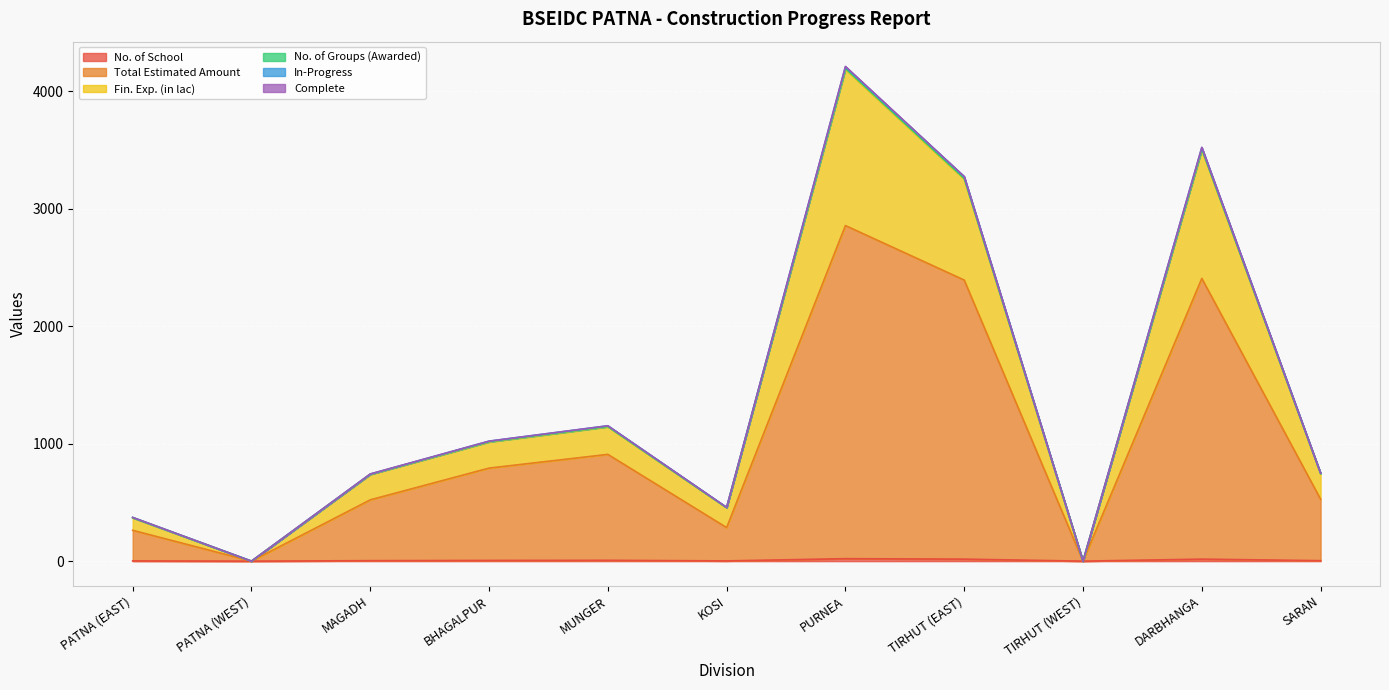

Does the chart display data point markers on the line(s)?

No